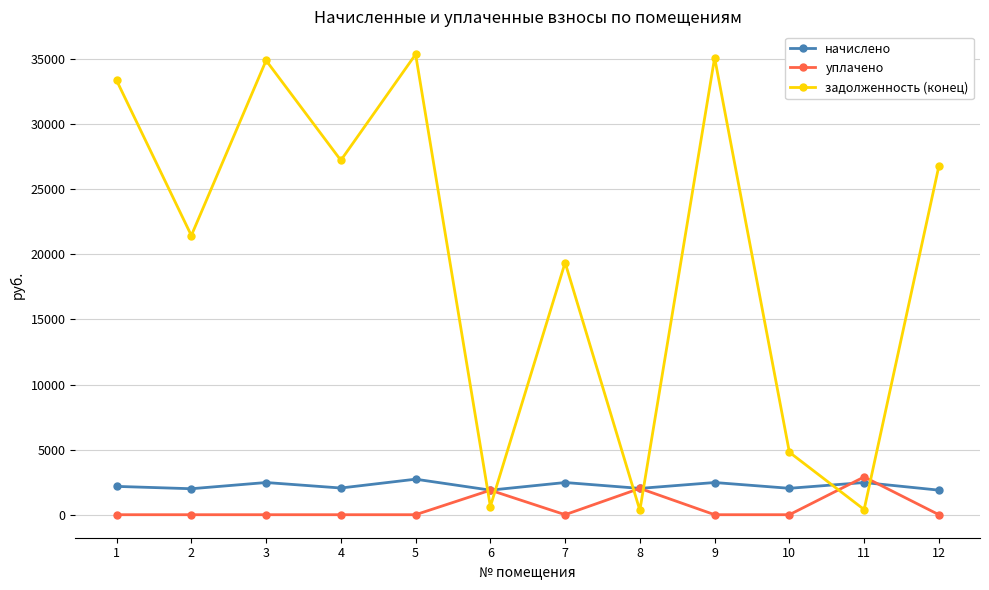

In задолженность (конец), how many points are higher than both neighbors (excluding endpoints)?

4